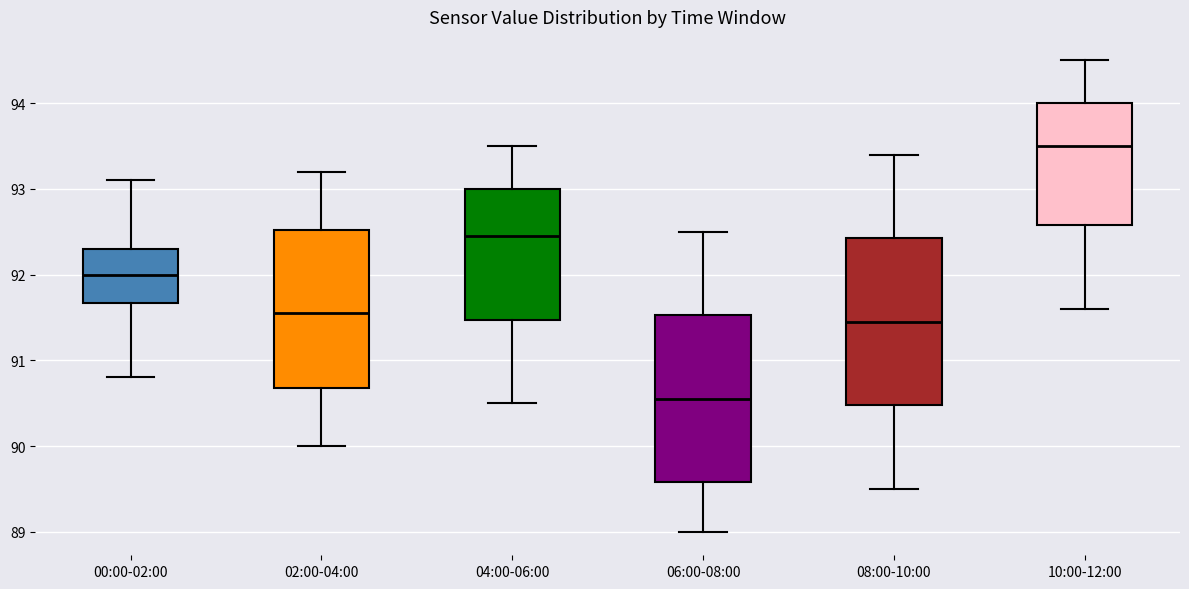

Reading left to right, read every box against the y-axis: the position of its median line, the range the box covers, and the ends of its whiskers. The values are not printed on the chart, so give them approximately, as read against the axis.

00:00-02:00: median 92.0, box 91.7 to 92.3, whiskers 90.8 to 93.1
02:00-04:00: median 91.6, box 90.7 to 92.5, whiskers 90.0 to 93.2
04:00-06:00: median 92.5, box 91.5 to 93.0, whiskers 90.5 to 93.5
06:00-08:00: median 90.6, box 89.6 to 91.5, whiskers 89.0 to 92.5
08:00-10:00: median 91.5, box 90.5 to 92.4, whiskers 89.5 to 93.4
10:00-12:00: median 93.5, box 92.6 to 94.0, whiskers 91.6 to 94.5